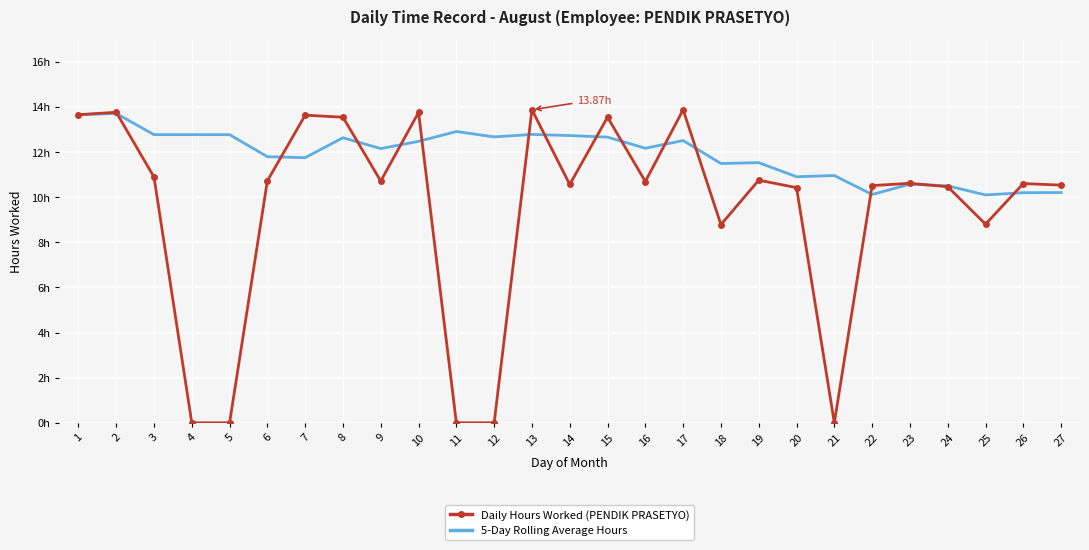

What are all the series names shown in the legend?

Daily Hours Worked (PENDIK PRASETYO), 5-Day Rolling Average Hours